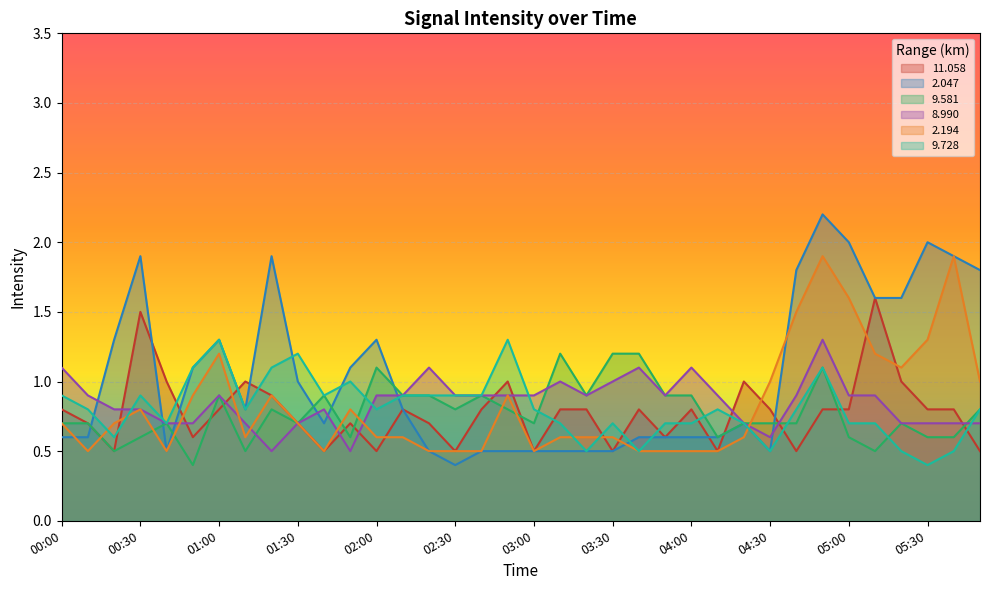

At which label does   8.990 reach its minimum?

01:20